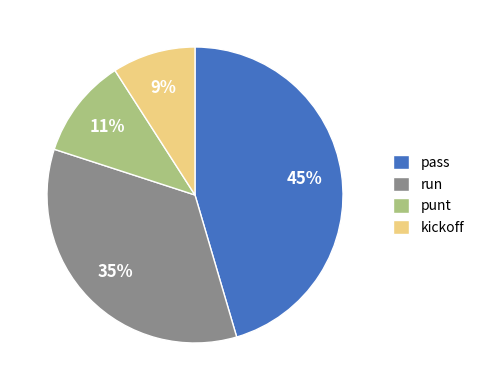

Between run and kickoff, which is larger?

run